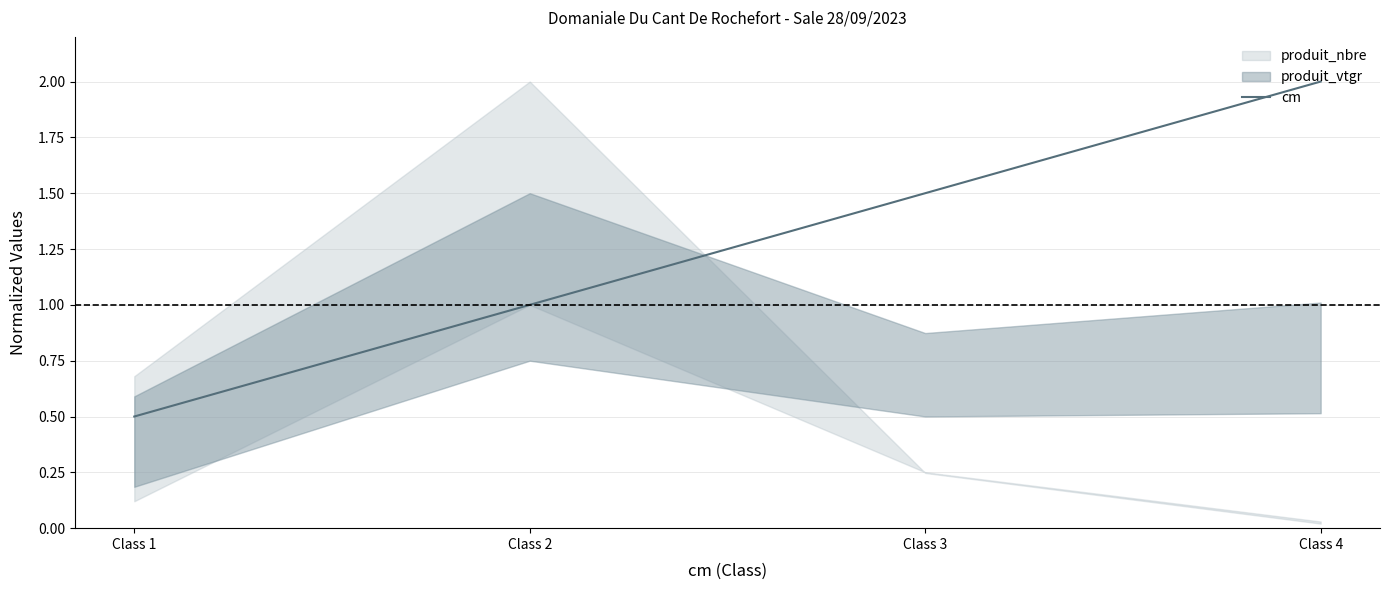

True or false: there are more than 0 points higher than both neighbors.

False